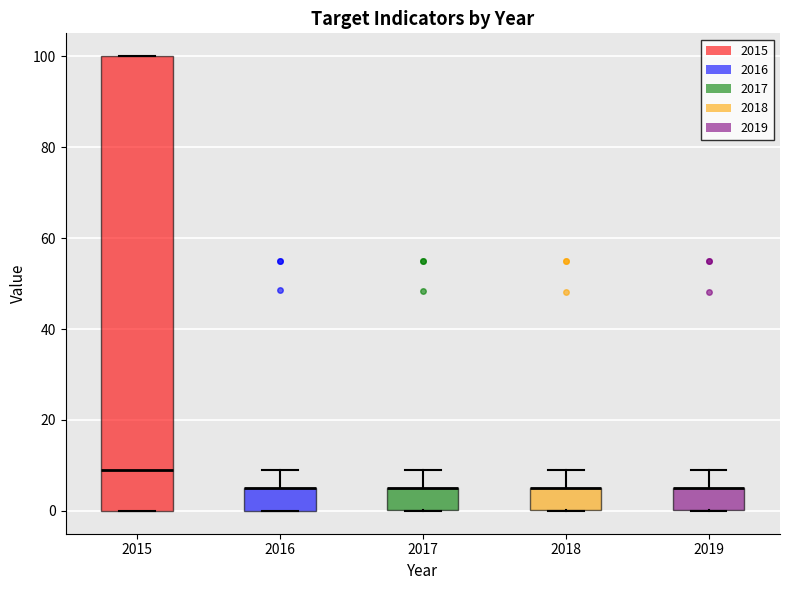

Reading left to right, transcribe this box plot: for each box, give where its median line is, the range the box spans, and where its two whiskers end, as read against the y-axis. The values are not printed on the chart, so give them approximately, as read against the axis.

2015: median 8, box 0 to 100, whiskers 0 to 100
2016: median 6 (drawn on the box's upper edge), box 0 to 6, whiskers 0 to 8
2017: median 6 (drawn on the box's upper edge), box 0 to 6, whiskers 0 to 8
2018: median 6 (drawn on the box's upper edge), box 0 to 6, whiskers 0 to 8
2019: median 6 (drawn on the box's upper edge), box 0 to 6, whiskers 0 to 8